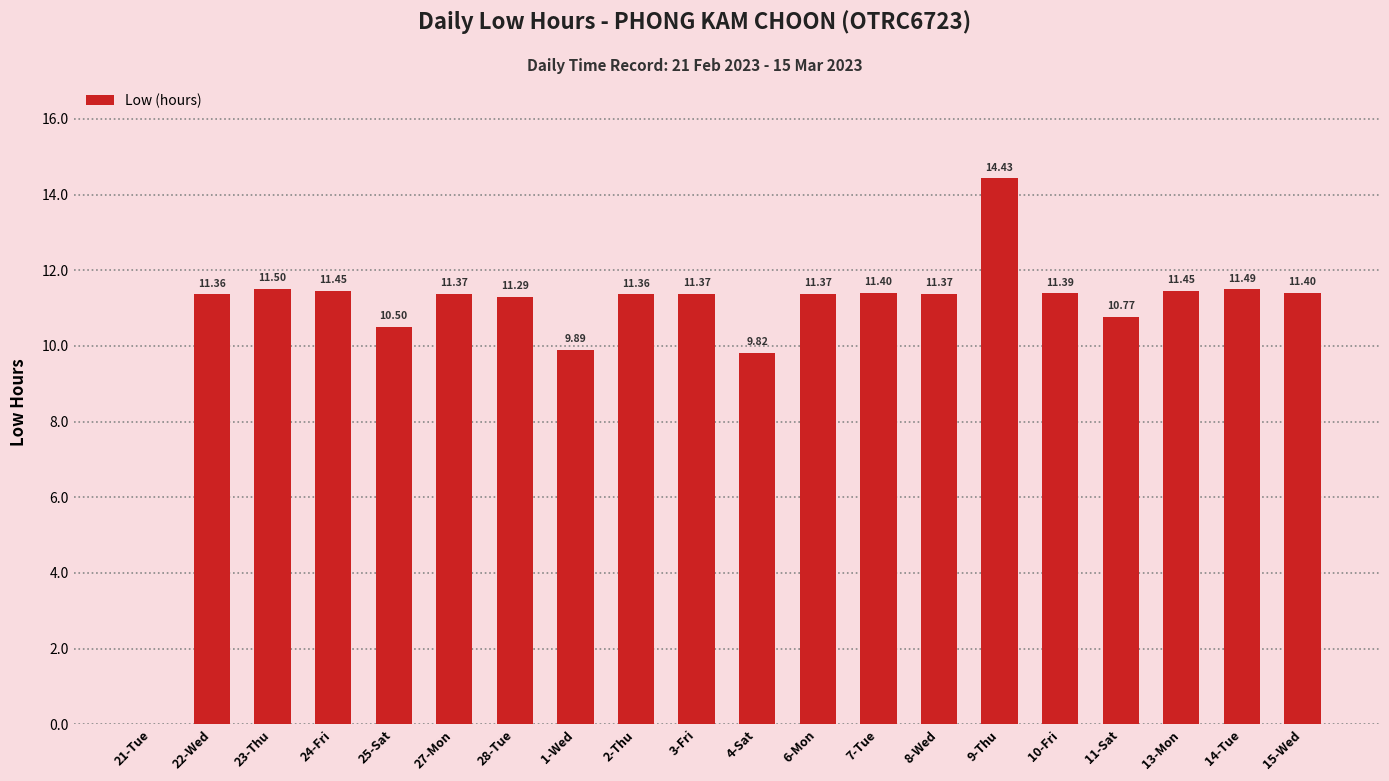

What is the sum of the values at 8-Wed and 14-Tue?

22.9